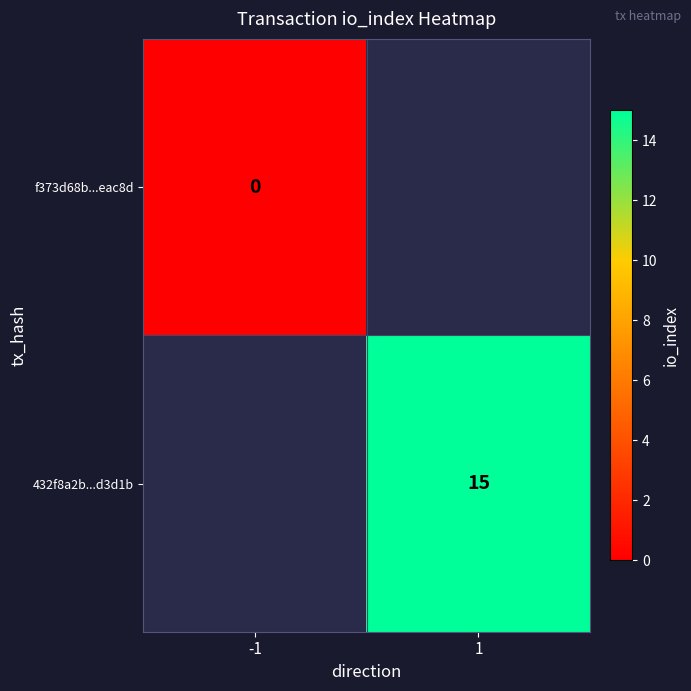

Which category has the highest value across all series?

1